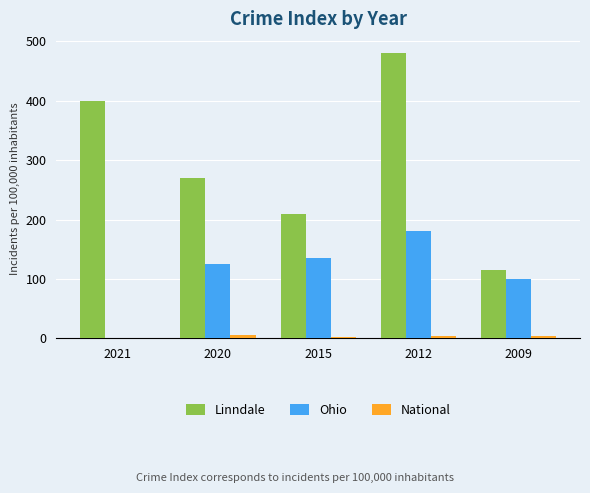

What is the highest value of the National series?

5.2